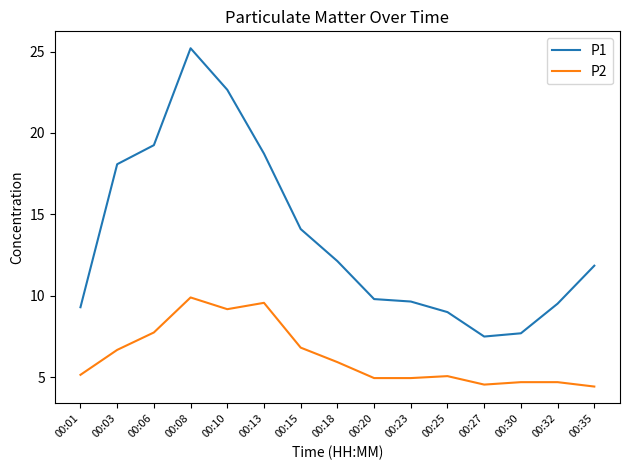

Which series has the widest spread of values?

P1